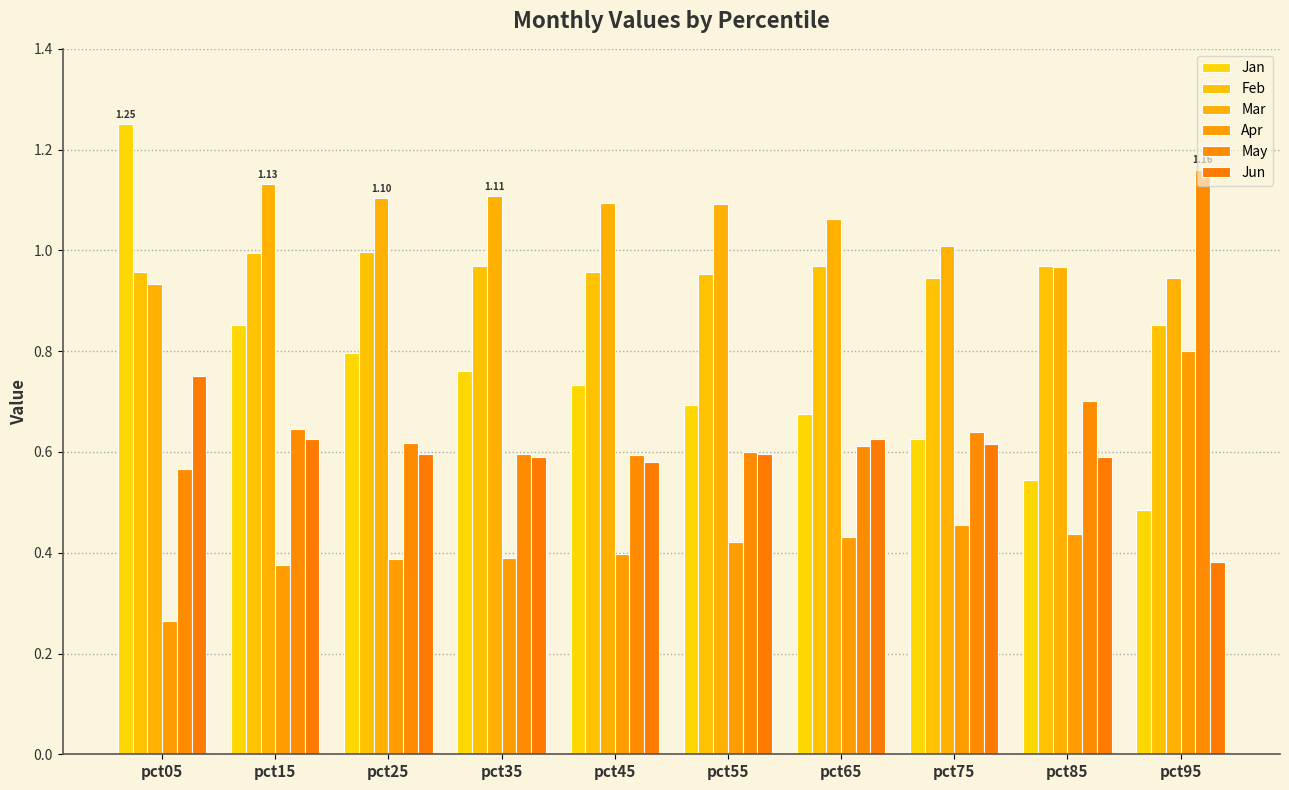

At how many categories does at least one series exceed 0?

10